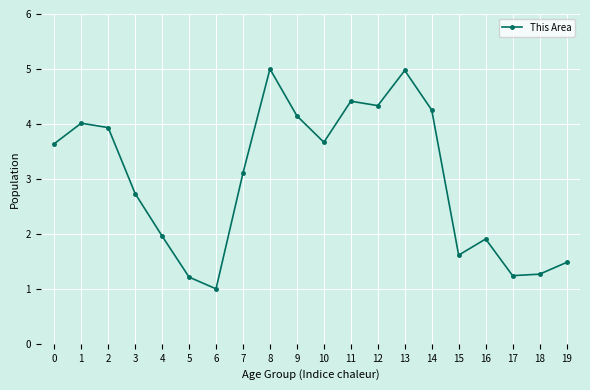

What is the value of the 16th point from the left?

1.6